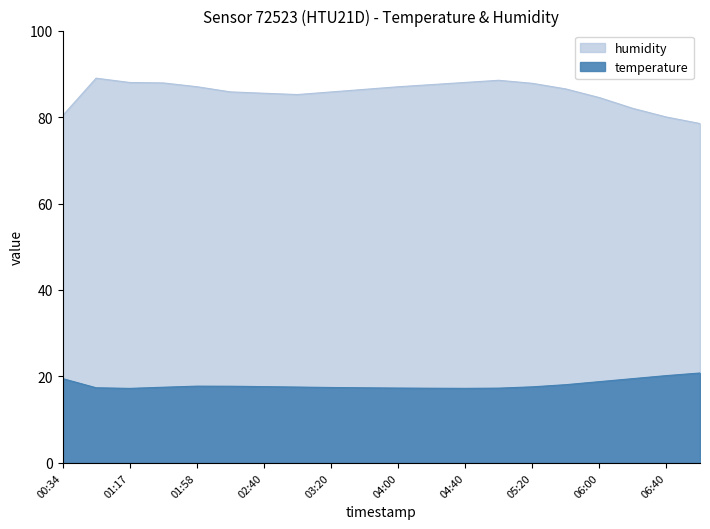

How many data points does each series have?

20